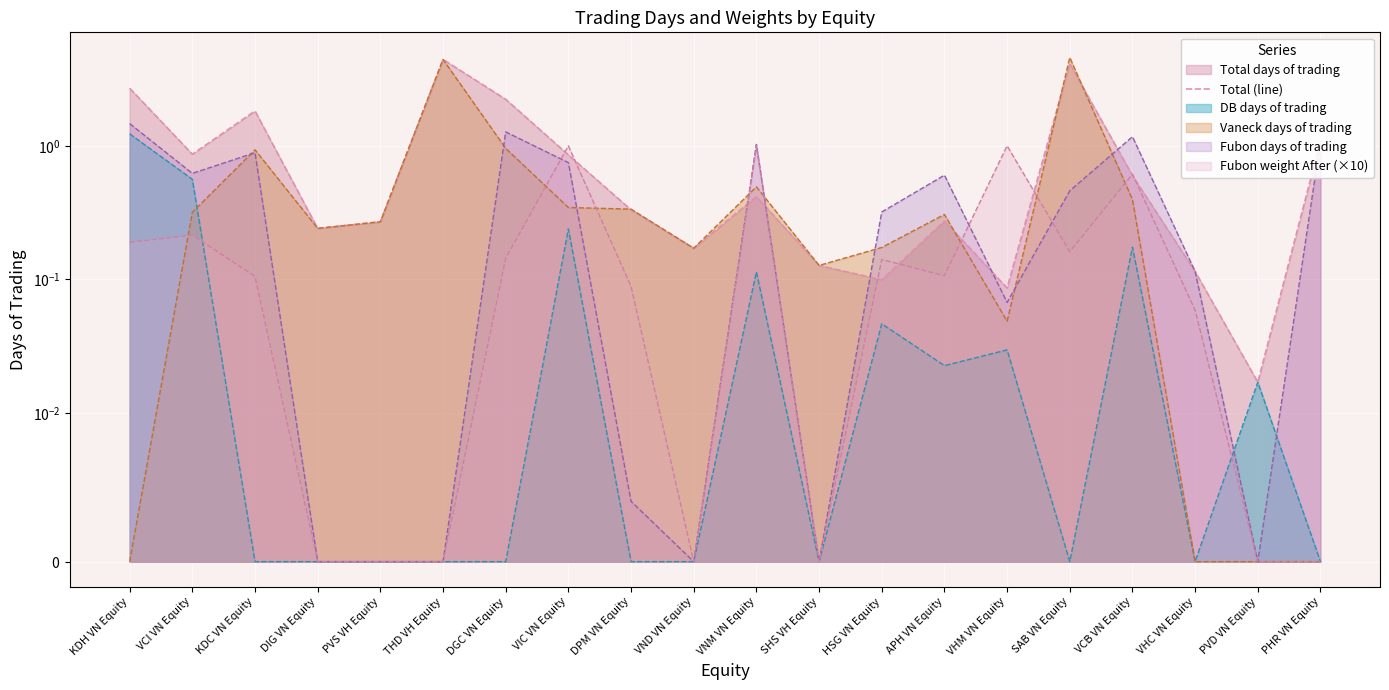

At which category does the chart reach its peak across all series?

THD VH Equity